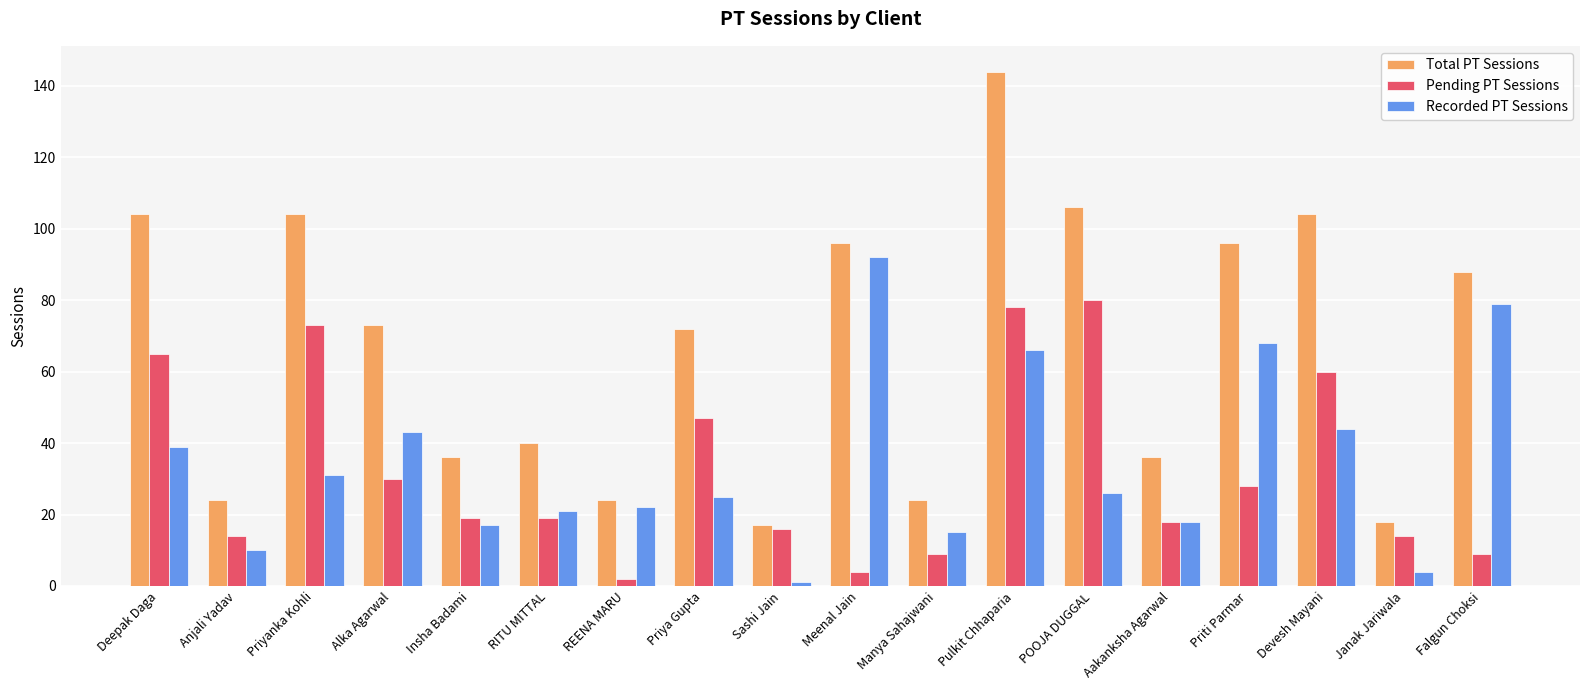

What is the label of the 3rd bar from the right?

Devesh Mayani